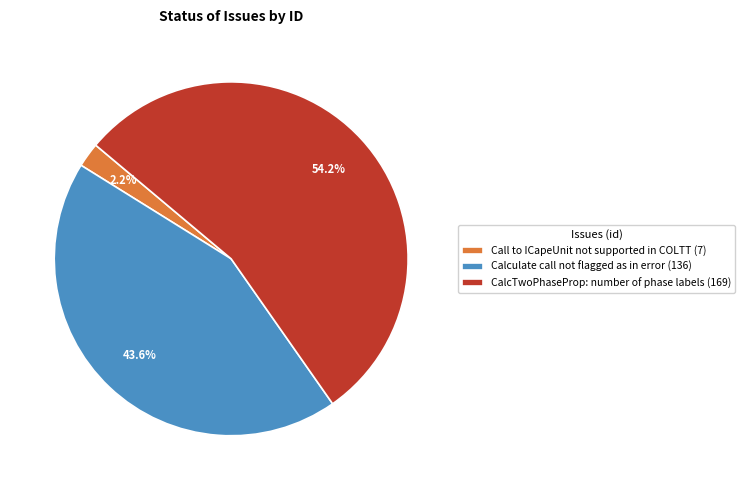

What portion of the pie excludes Call to ICapeUnit not supported in COLTT?

97.8%